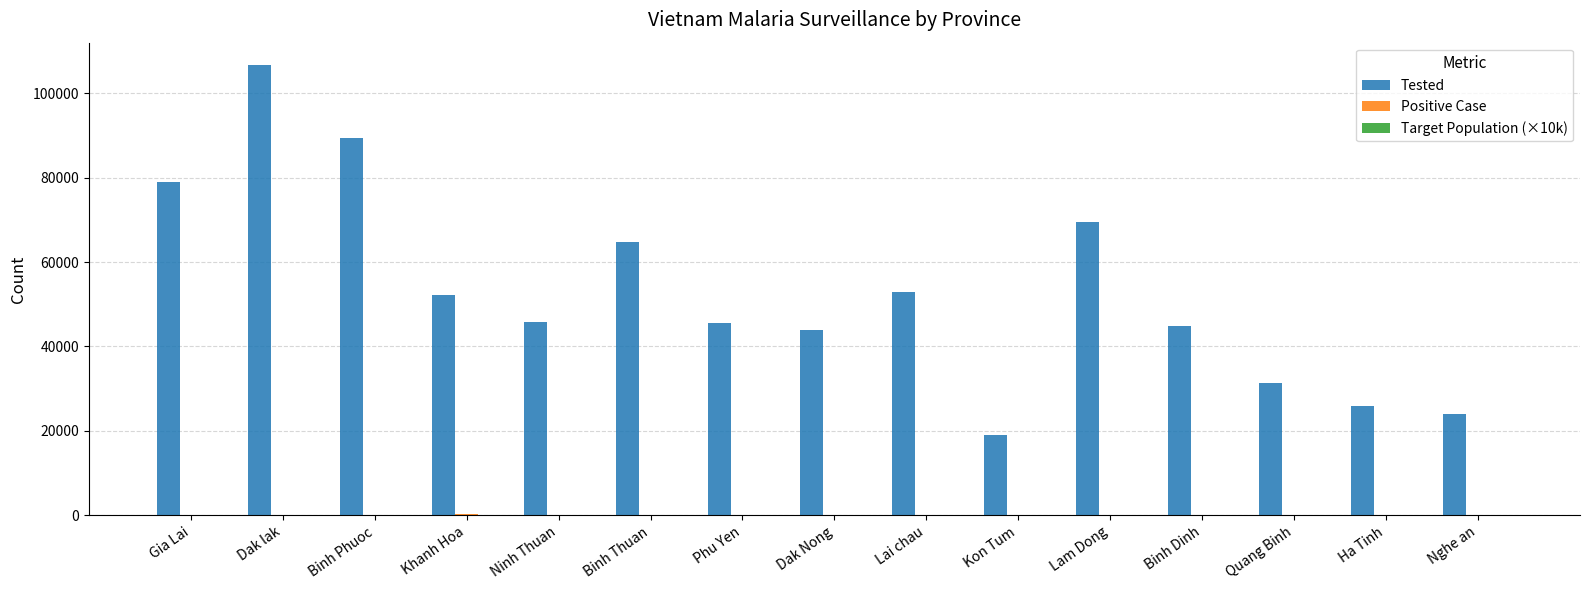

Are the bars horizontal?

No